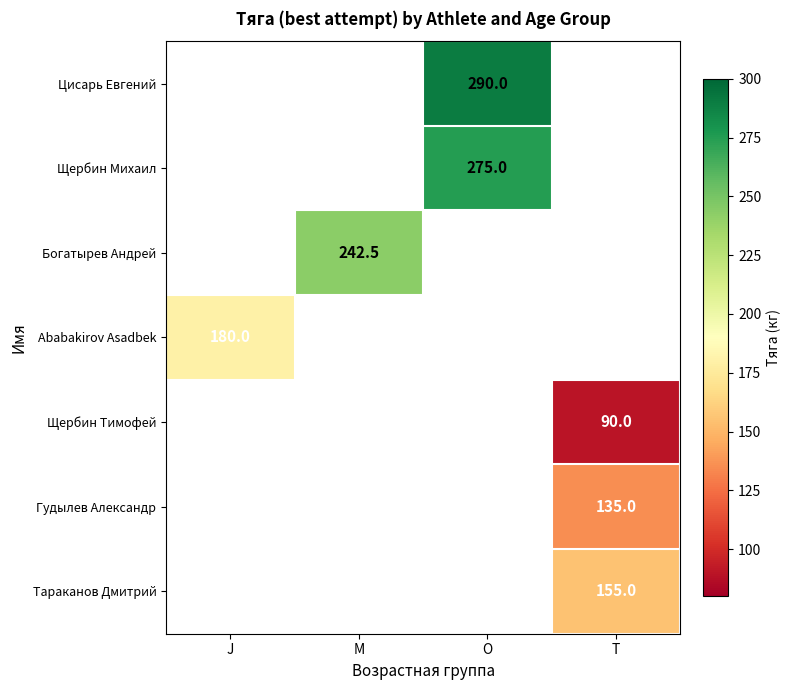

Count the number of data series in this chart.

7